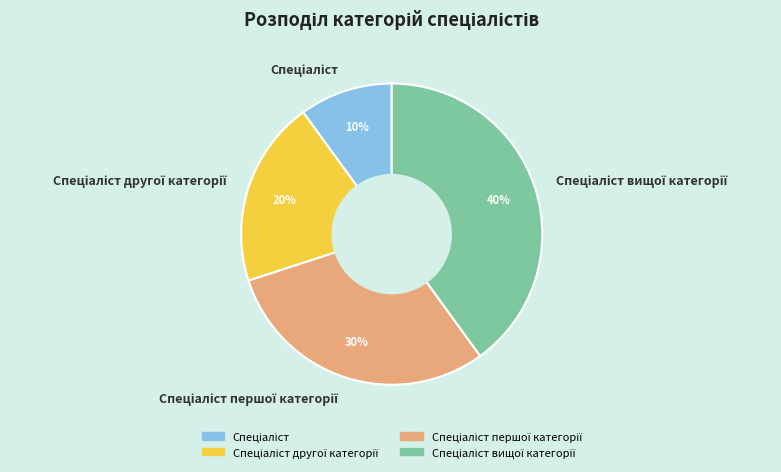

Does any single category account for the majority?

No